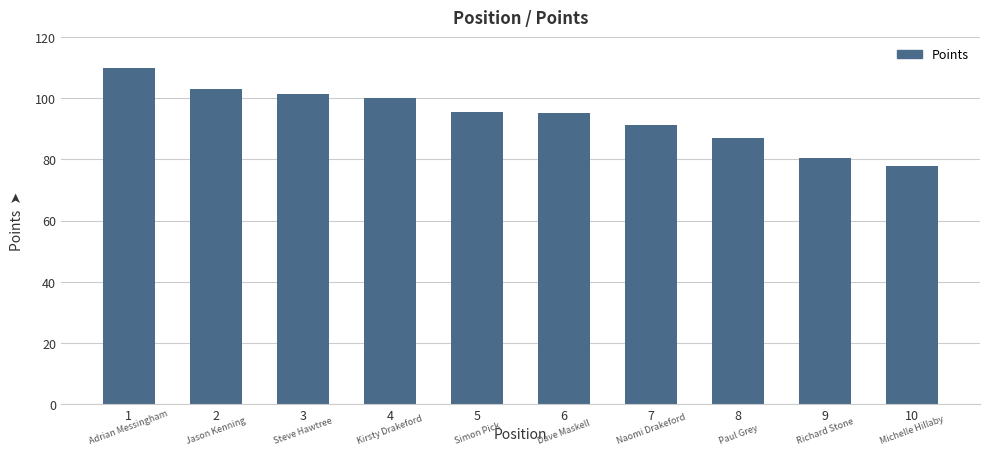

What is the difference between the values at 5 and 1?

14.6